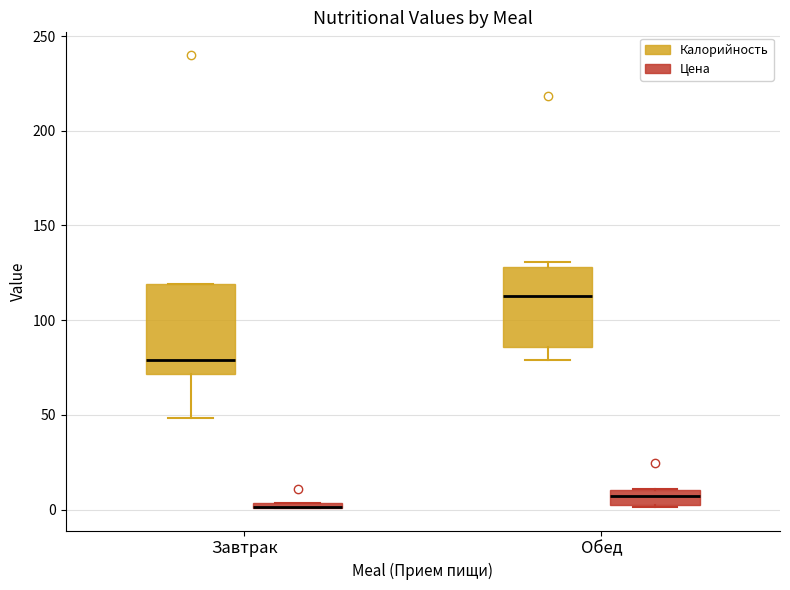

Which box is the tallest, from its lower edge to its upper edge?

Завтрак (Калорийность)